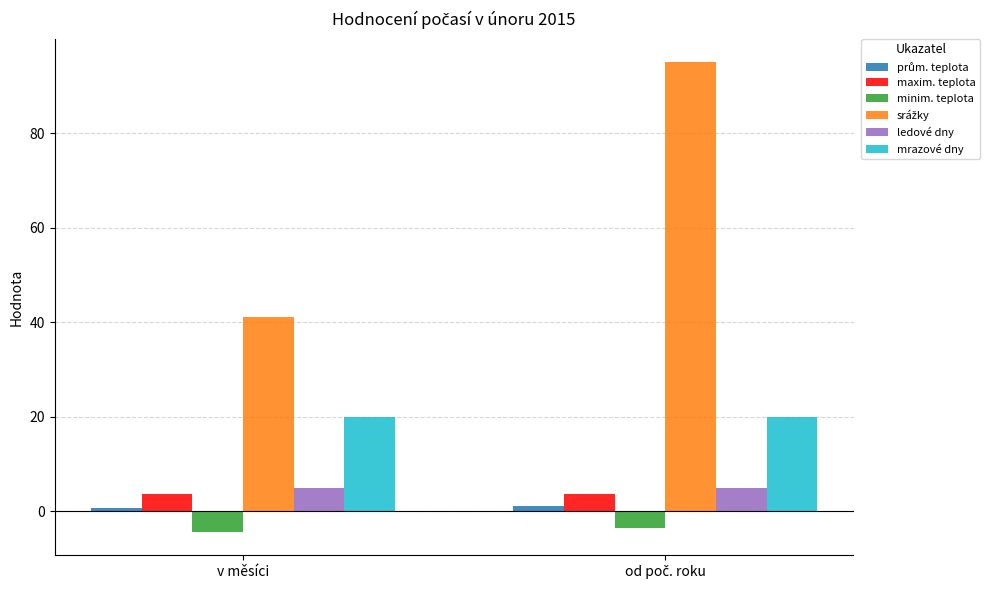

What is the highest value of the mrazové dny series?

20.0